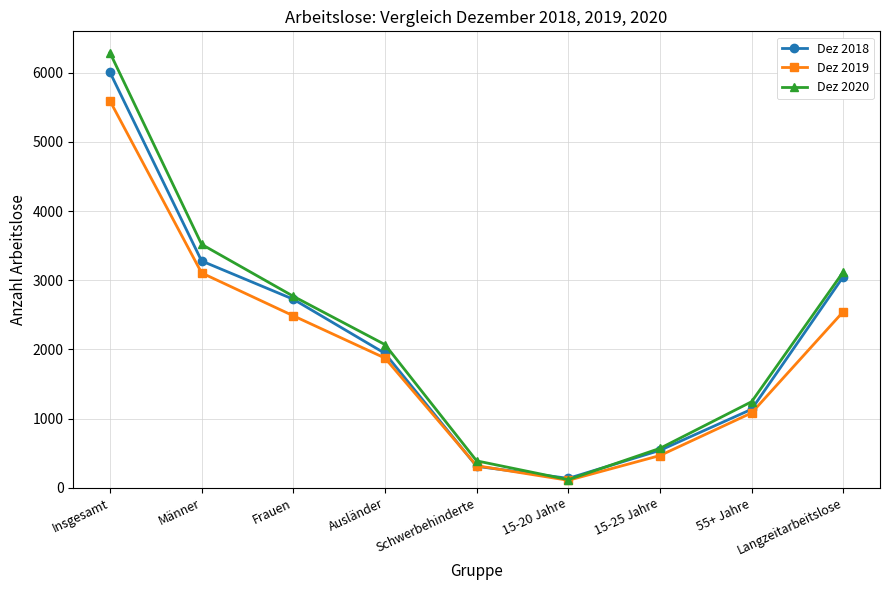

What are all the series names shown in the legend?

Dez 2018, Dez 2019, Dez 2020